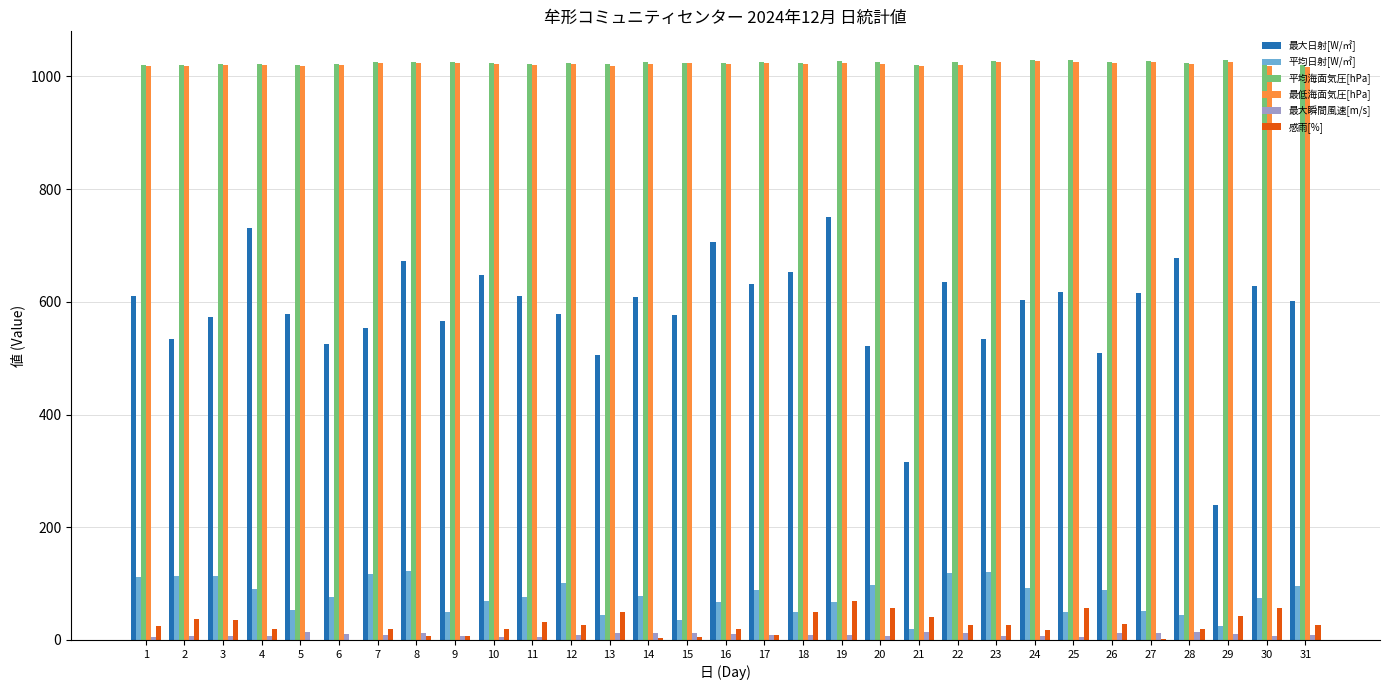

The 最低海面気圧[hPa] series shows 1019.2 at 13. True or false?

True